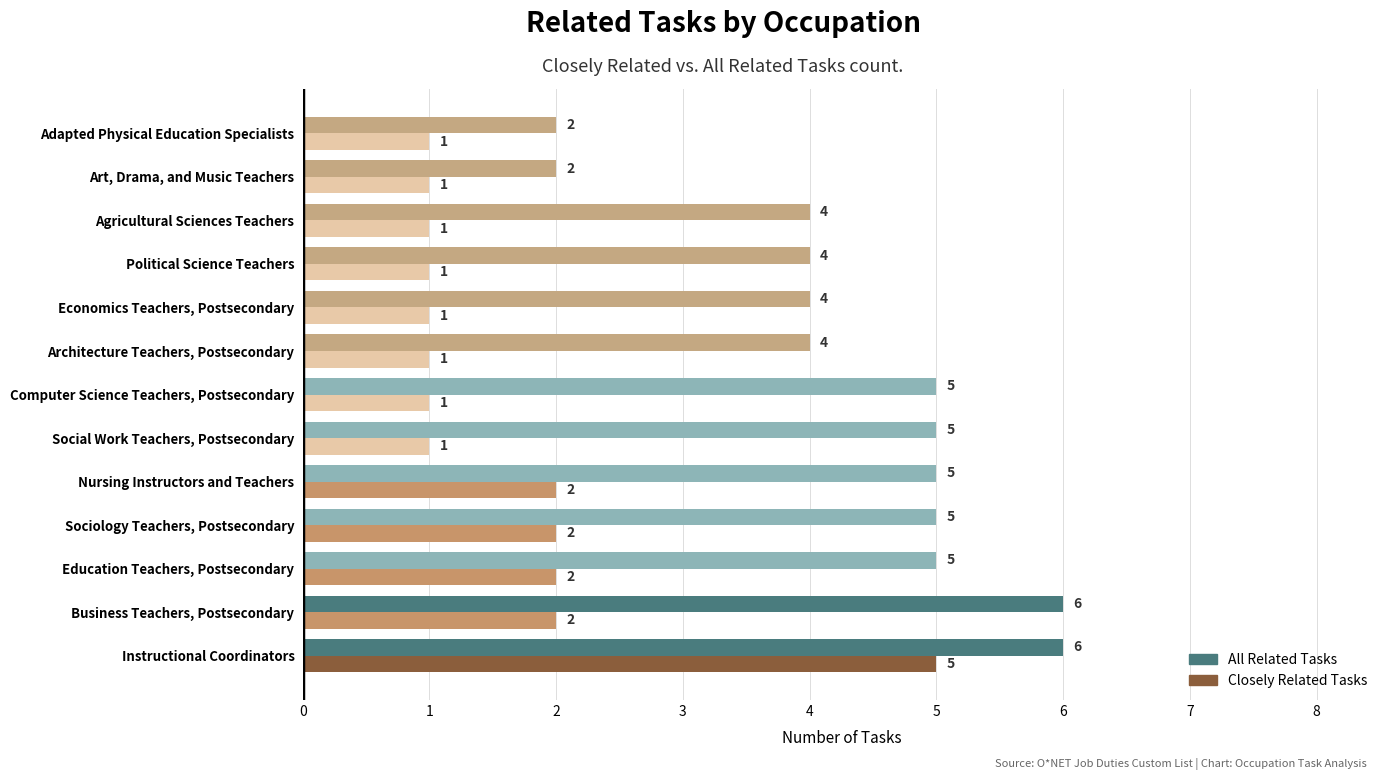

What are all the series names shown in the legend?

All Related Tasks, Closely Related Tasks